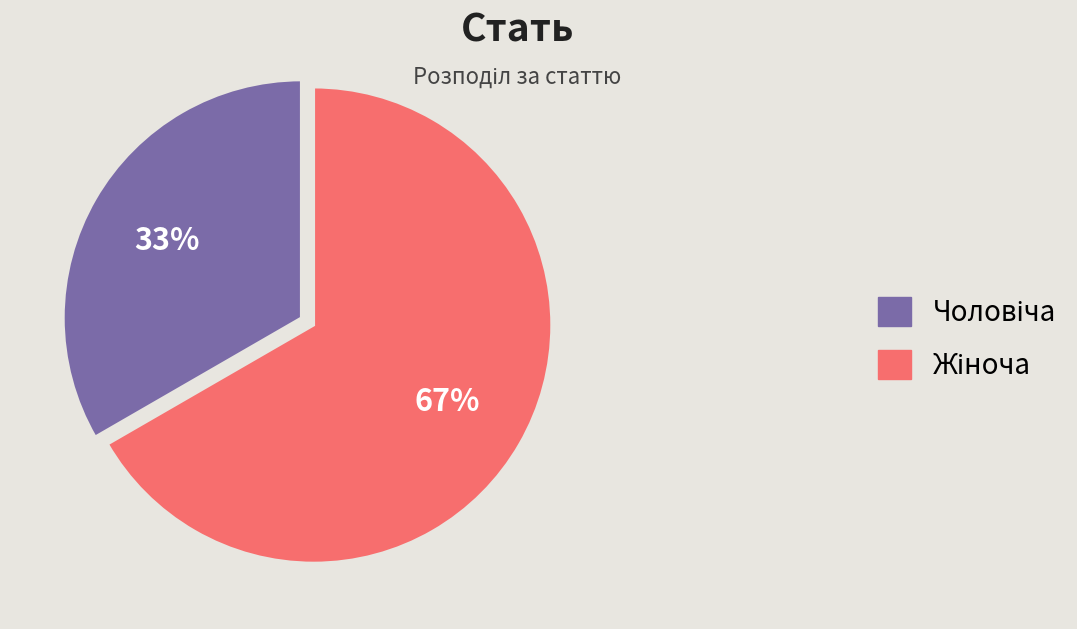

Is there a majority slice in this chart?

Yes